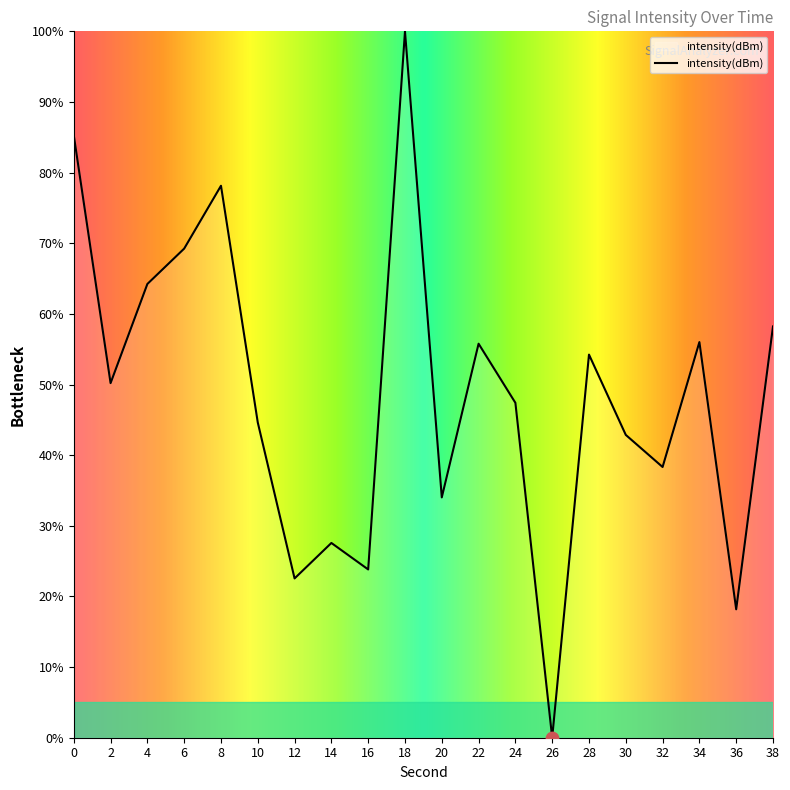

What is the ratio of the value at 4 to the value at 14?

2.3